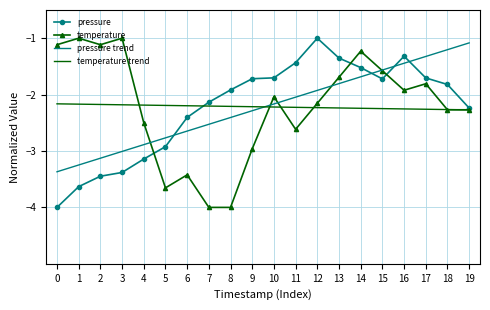

Where is the first local maximum for temperature?

1